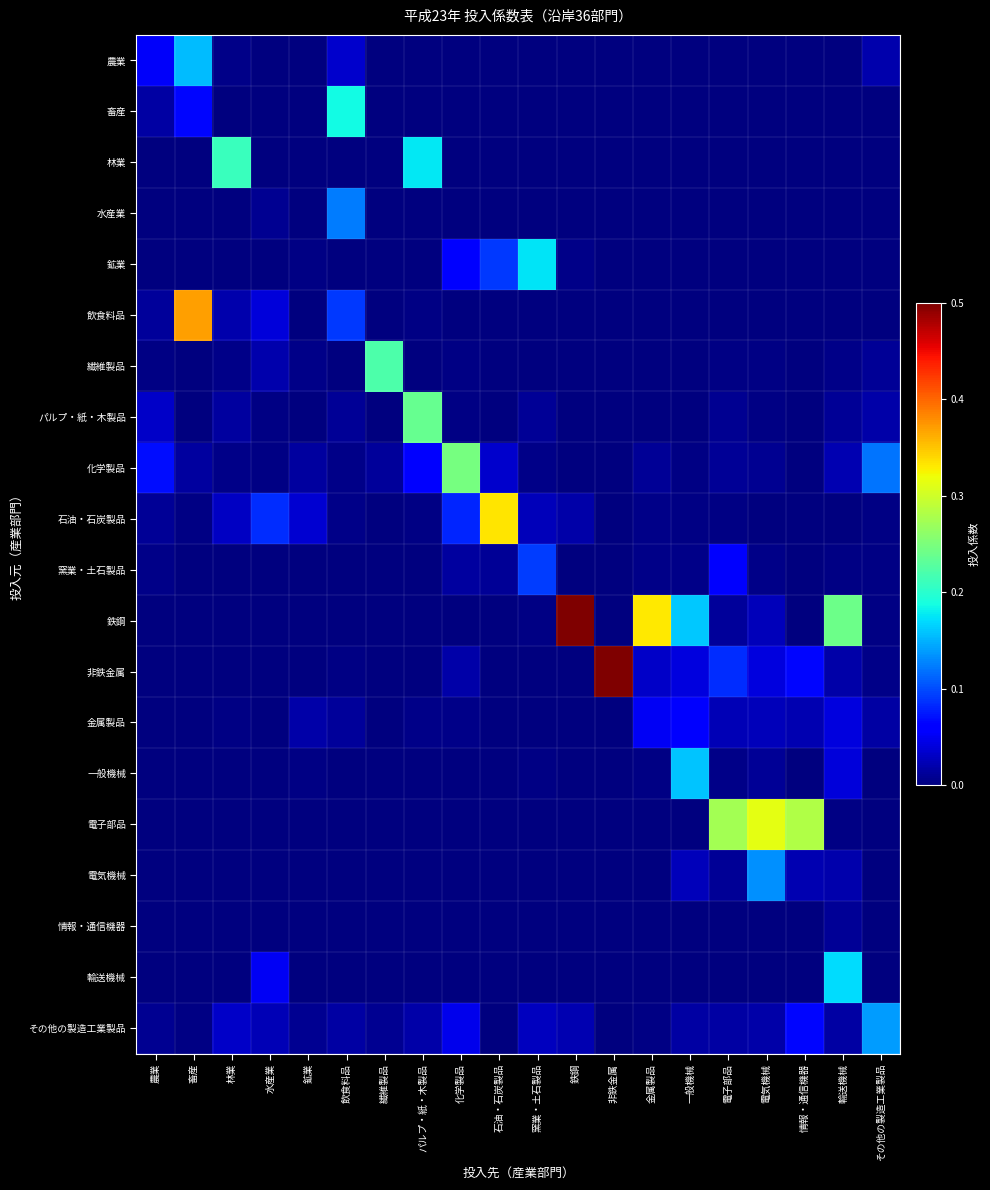

Between 非鉄金属 and 畜産, which is larger?

畜産